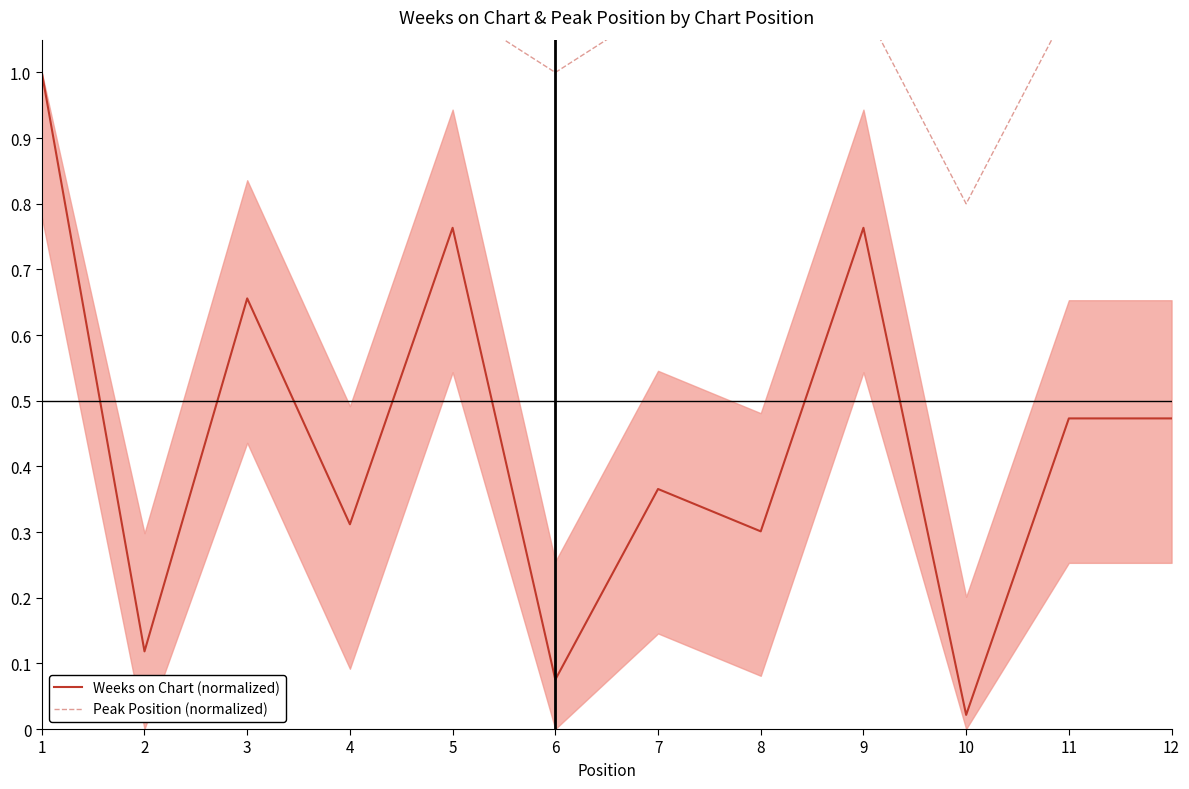

Where is Weeks on Chart (normalized) nearest to the value 0?

10